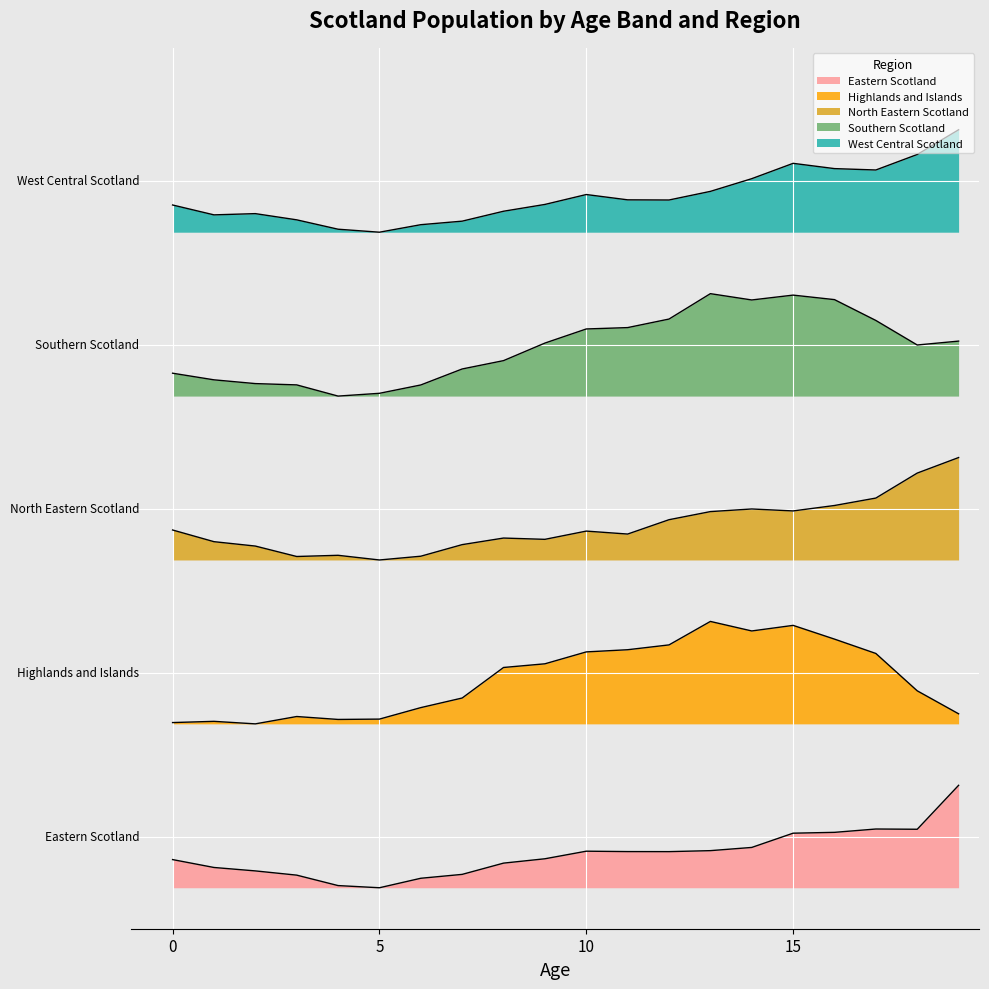

Rank the categories by West Central Scotland value from lowest to highest.

5, 4, 6, 7, 3, 1, 2, 8, 0, 9, 12, 11, 10, 13, 14, 17, 16, 15, 18, 19